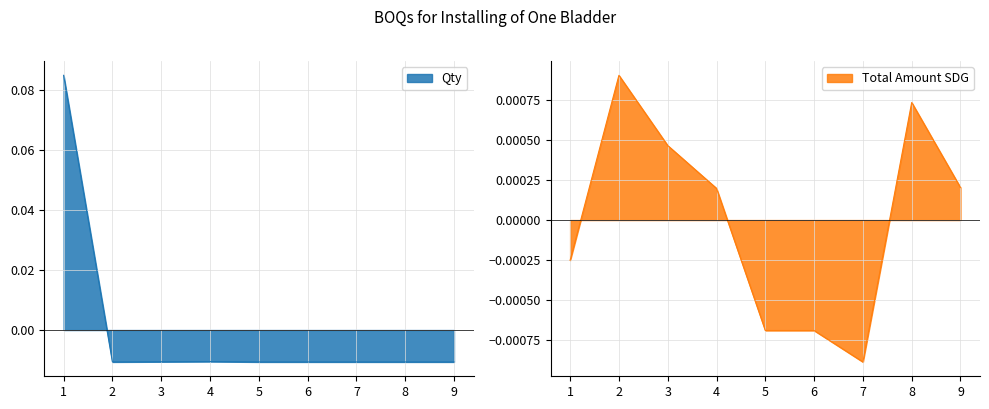

How many data points are less than 0?

8